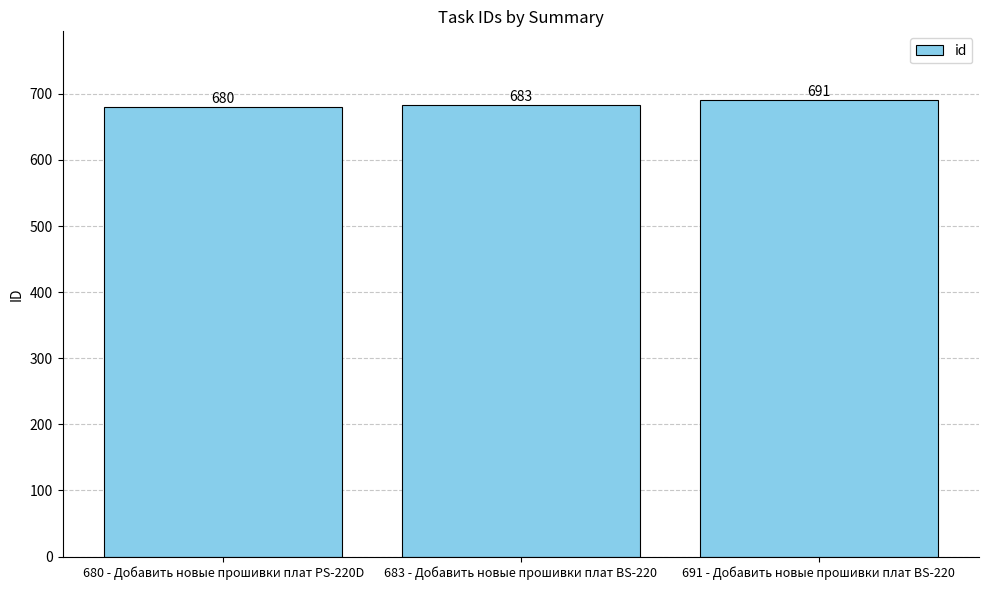

Reading left to right, what are all the values shown in this chart?

680	683	691